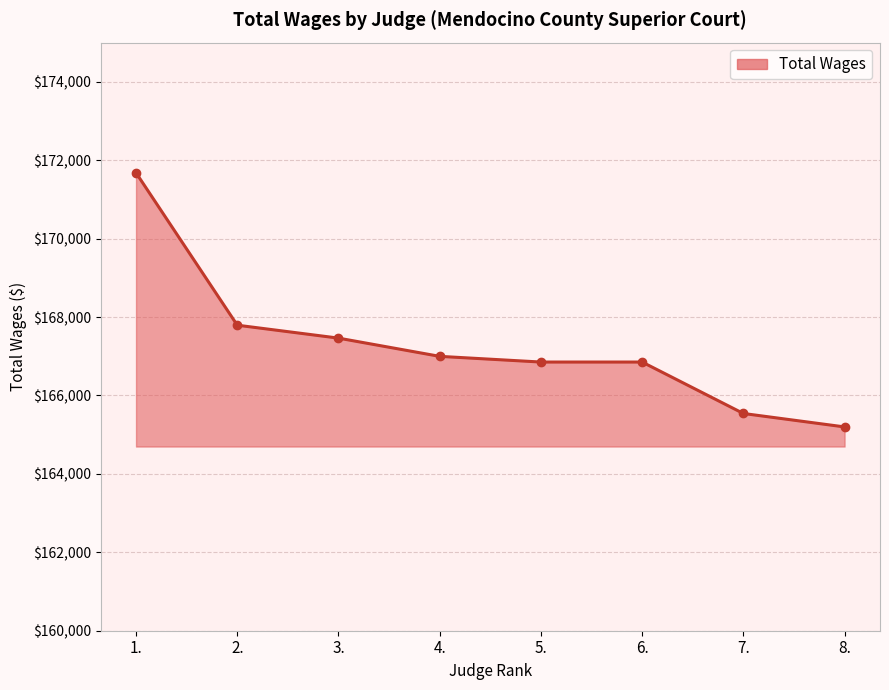

The chart shows a value of 69019 at 2.. True or false?

False